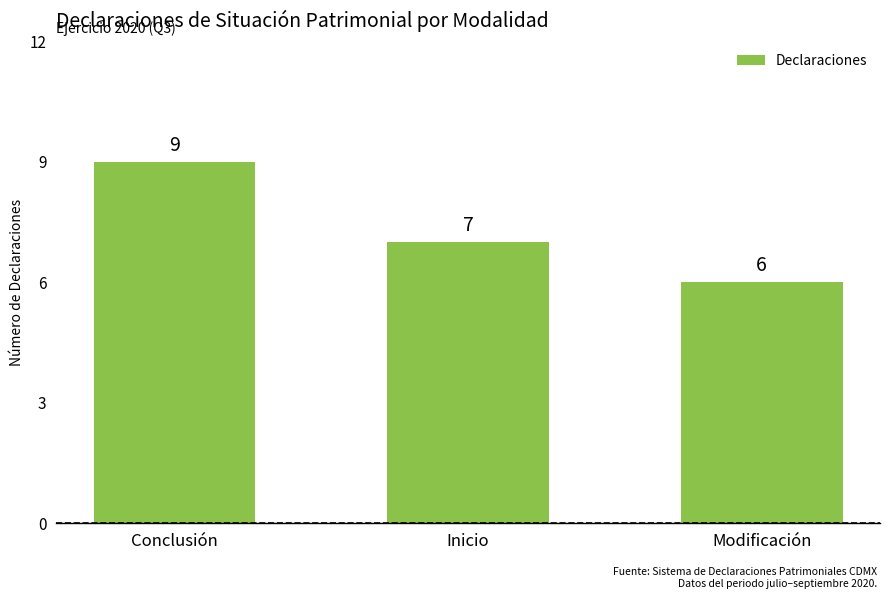

What is the value of the 2nd bar from the left?

7